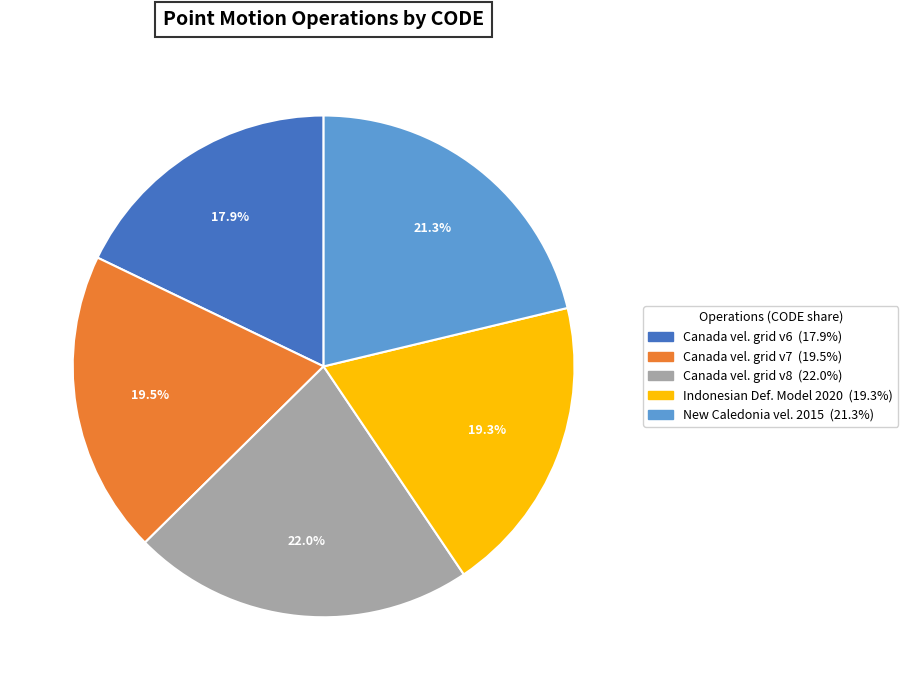

Is there any slice that represents more than half of the pie?

No